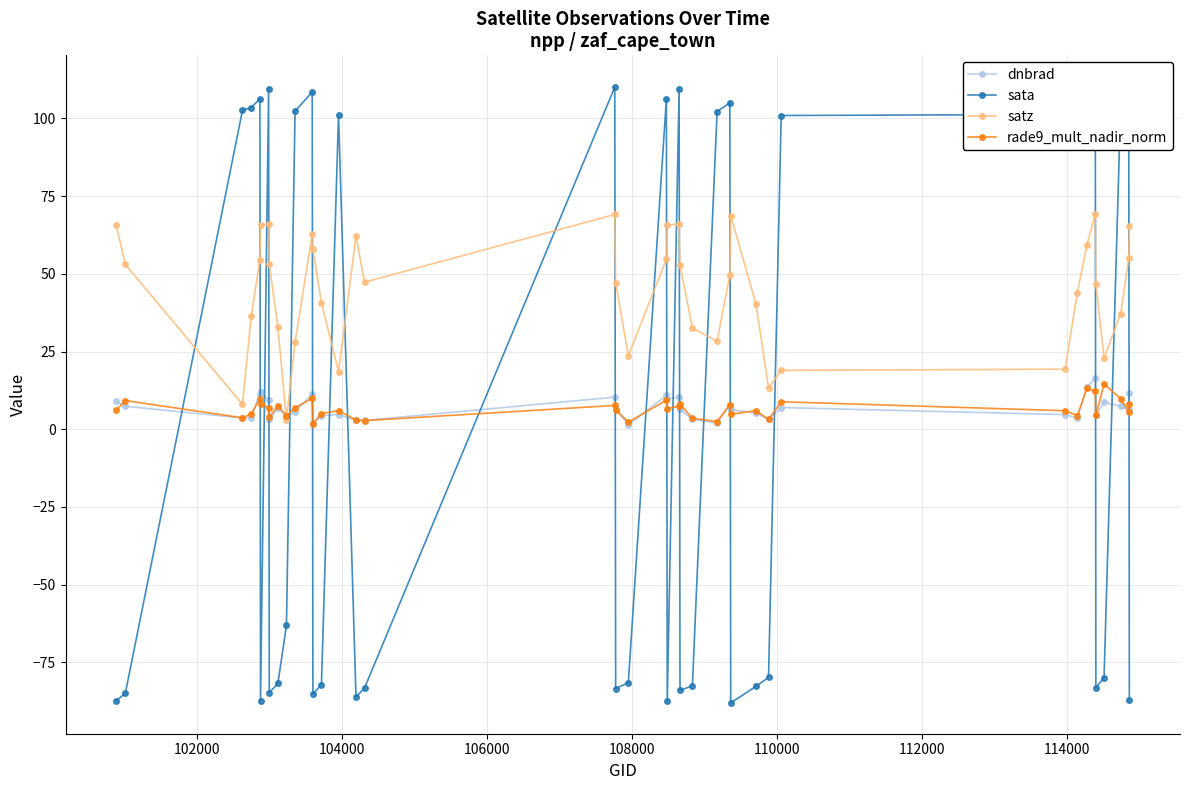

What is the value of the satz point at the 13th from the left?

57.9